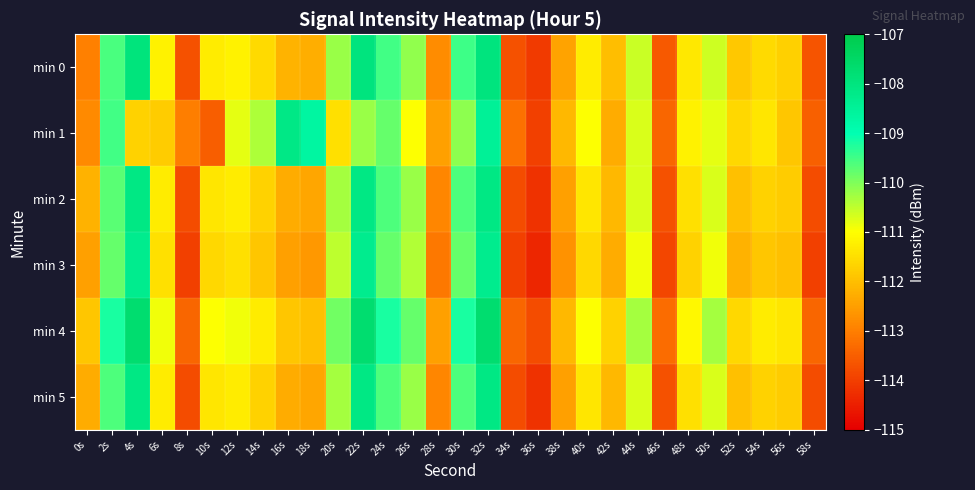

Which series changed the most between 6s and 26s?

min 4